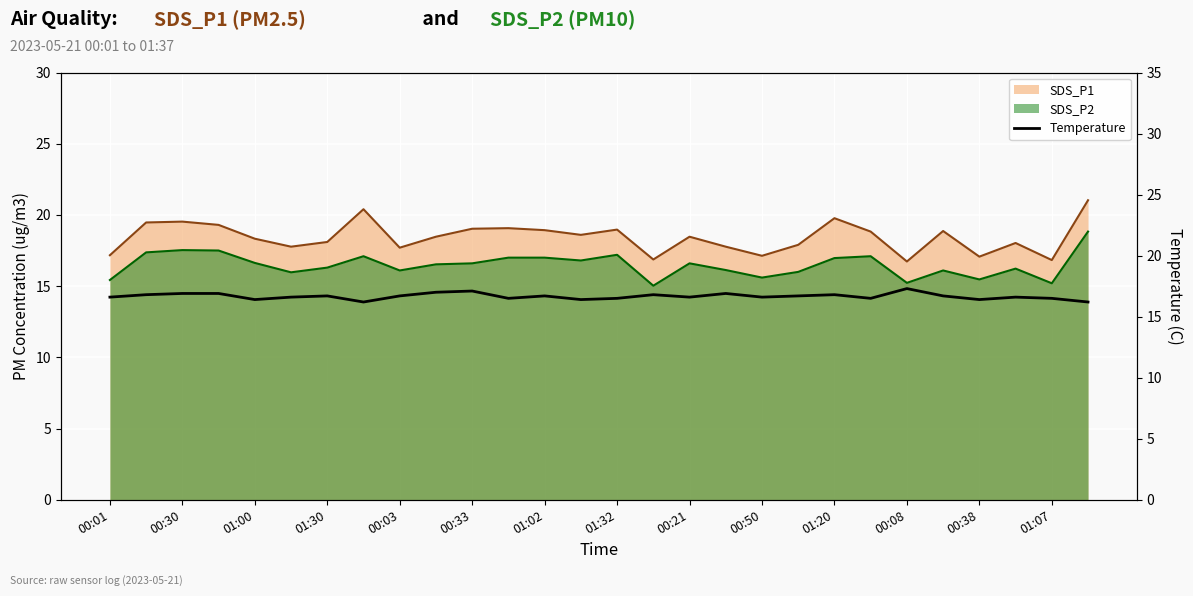

The value at 00:38 is 16.4. True or false?

True